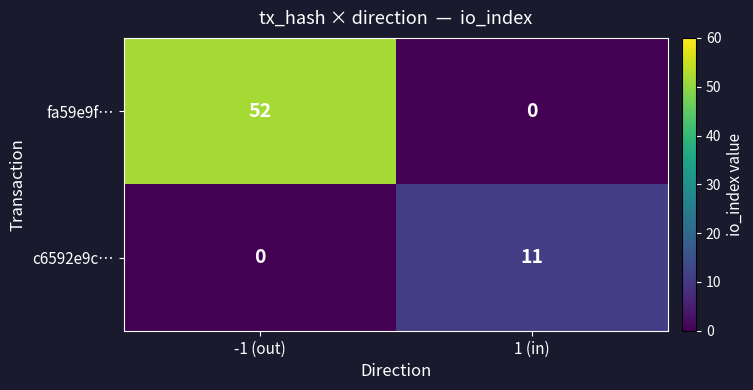

Which series has the largest range (max minus min)?

fa59e9f…